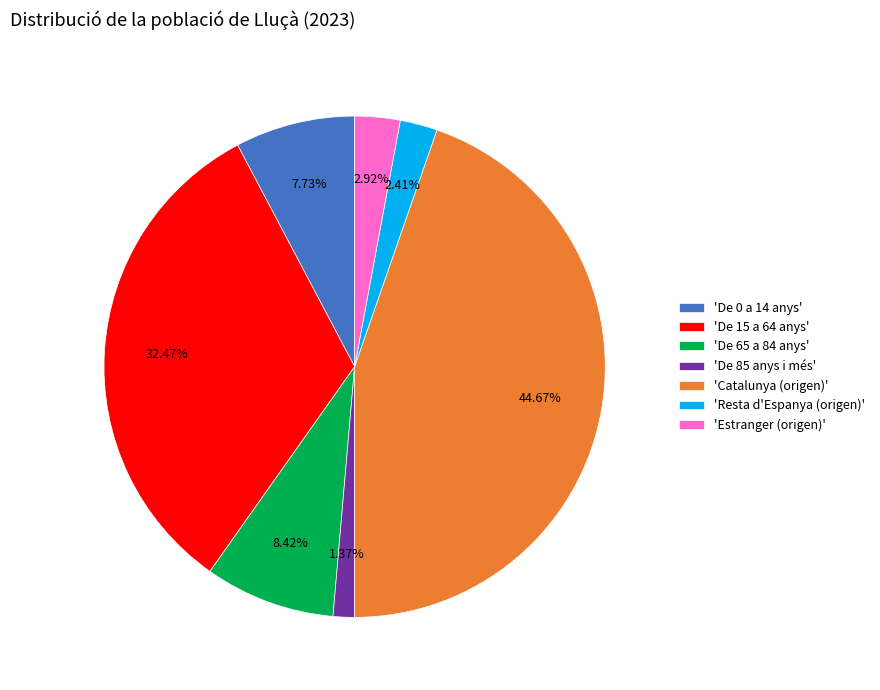

Is the sum of 'De 15 a 64 anys' and 'De 85 anys i més' greater than half?

No